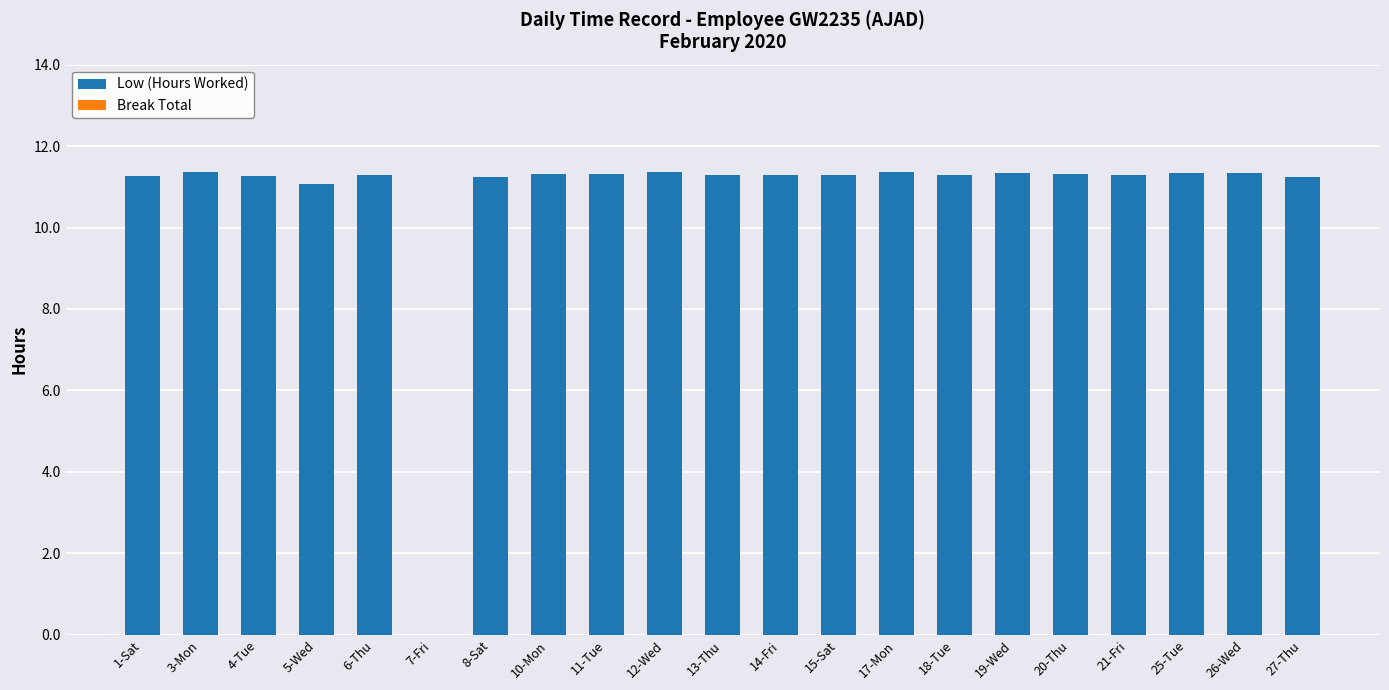

At which label is the value closest to 5?

7-Fri